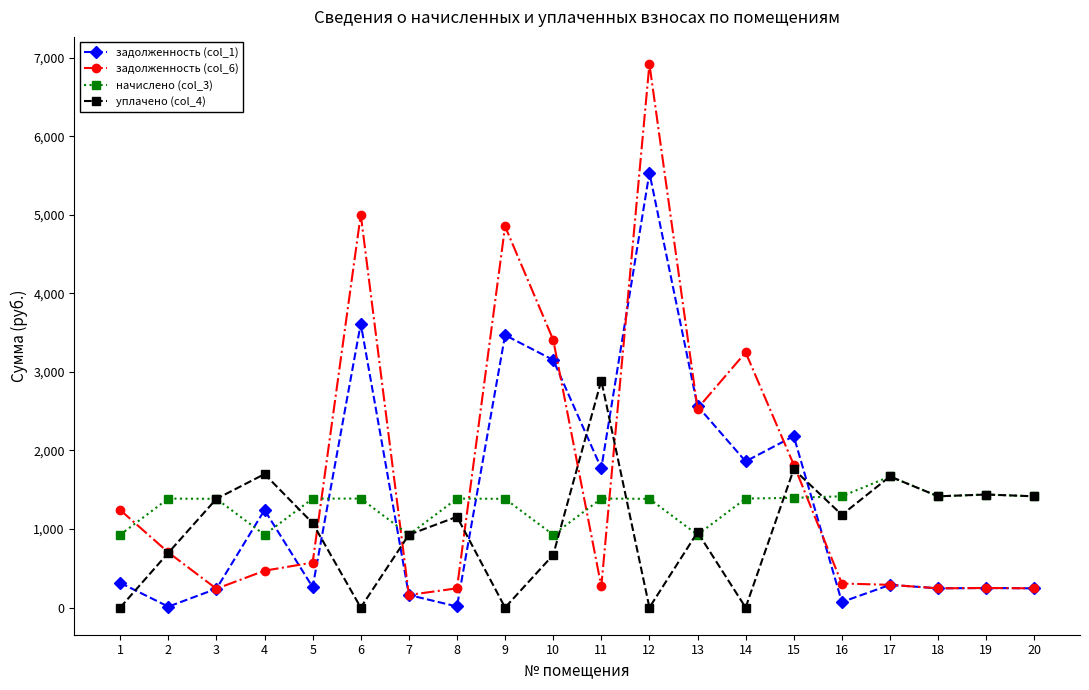

What is the value of the начислено (col_3) point at the 7th from the left?

926.6